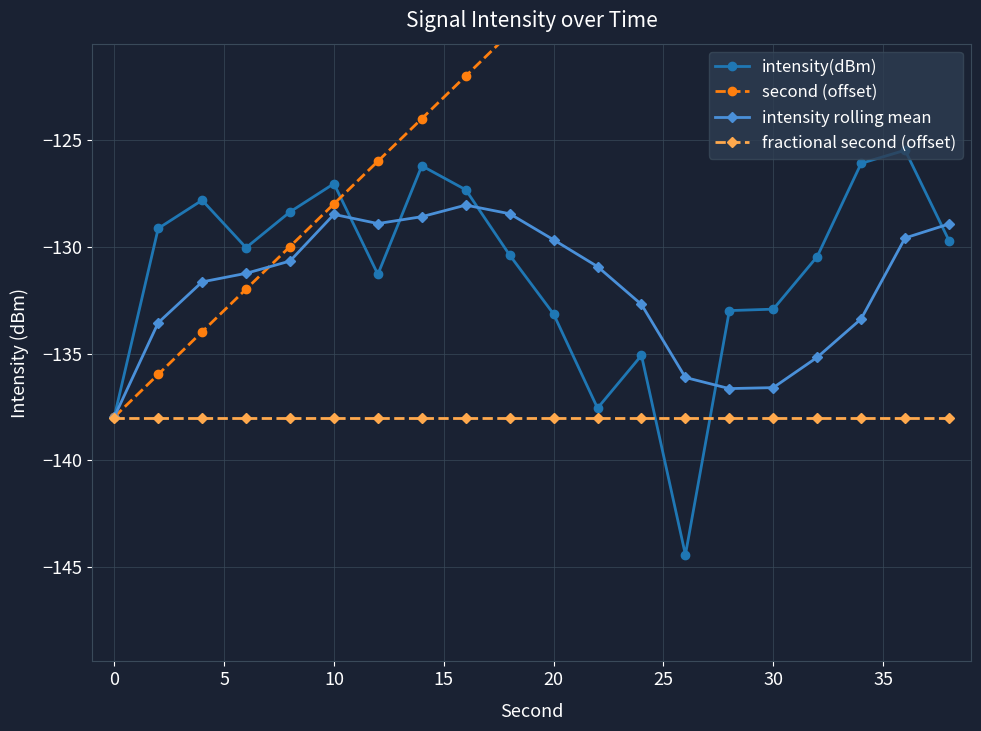

What is the lowest value of the fractional second (offset) series?

-138.0